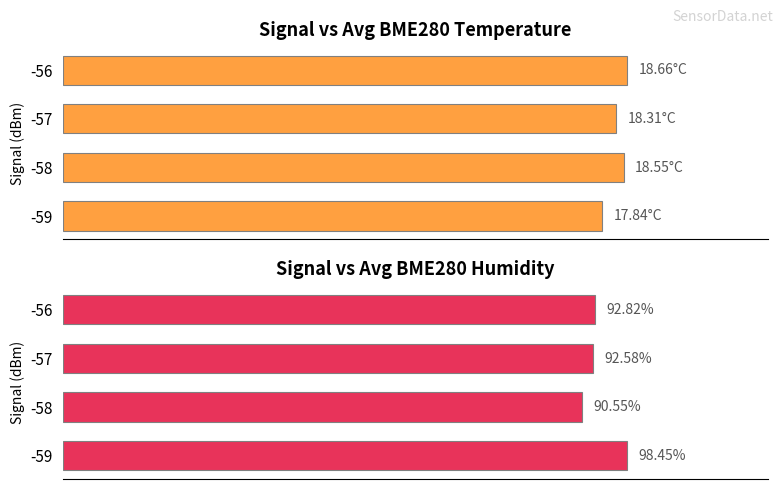

What is the highest value of the Avg BME280_humidity series?

98.5